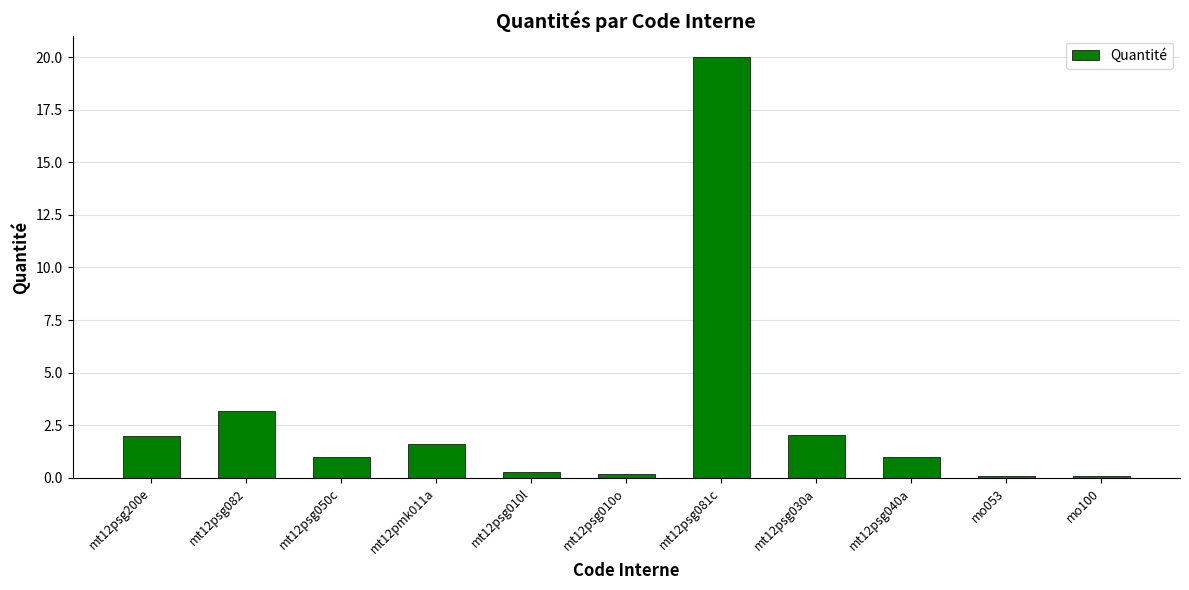

Approximately how many times larger is the value at mt12psg082 compared to mt12psg040a?

3.2